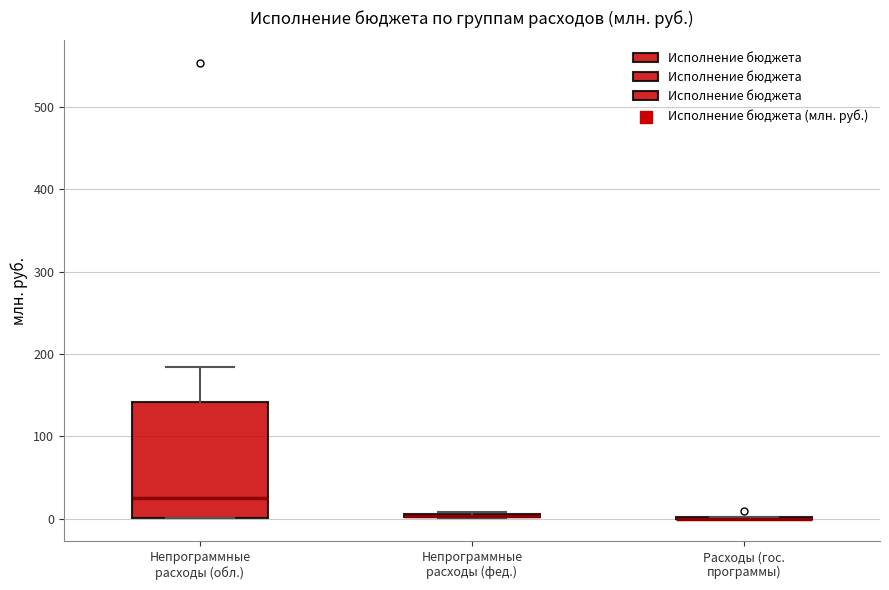

Which box is the tallest, from its lower edge to its upper edge?

Непрограммные расходы (обл.)